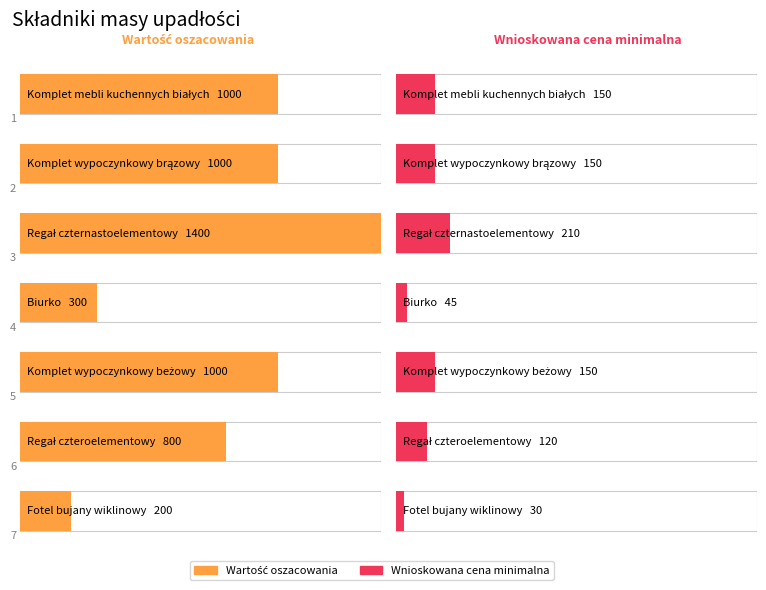

The Wartość oszacowania series shows 300 at Biurko. True or false?

True